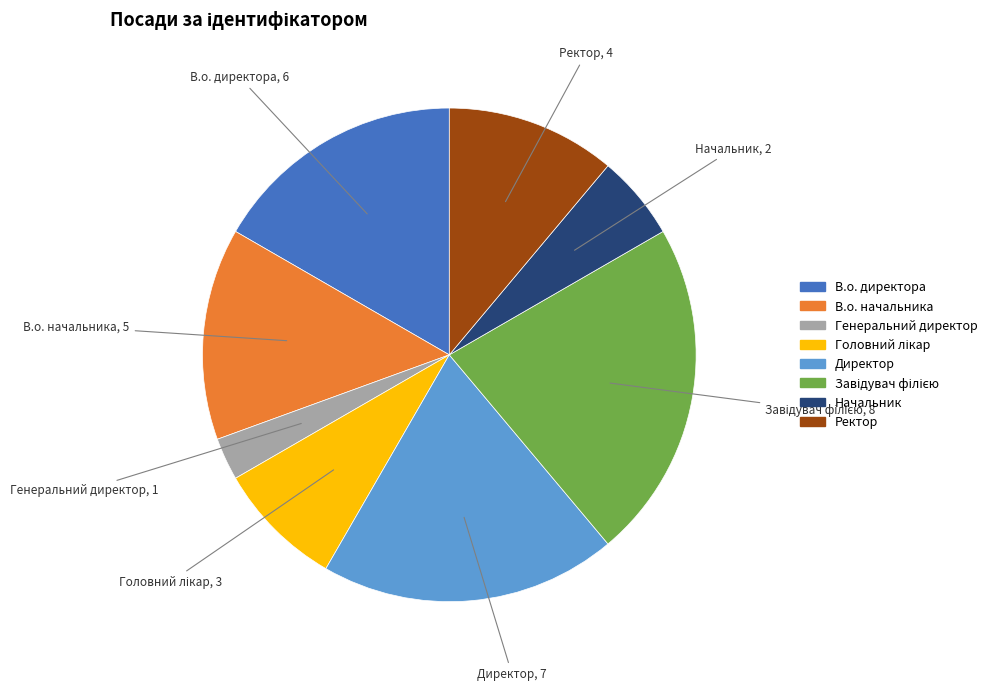

Count the number of slices in the pie.

8